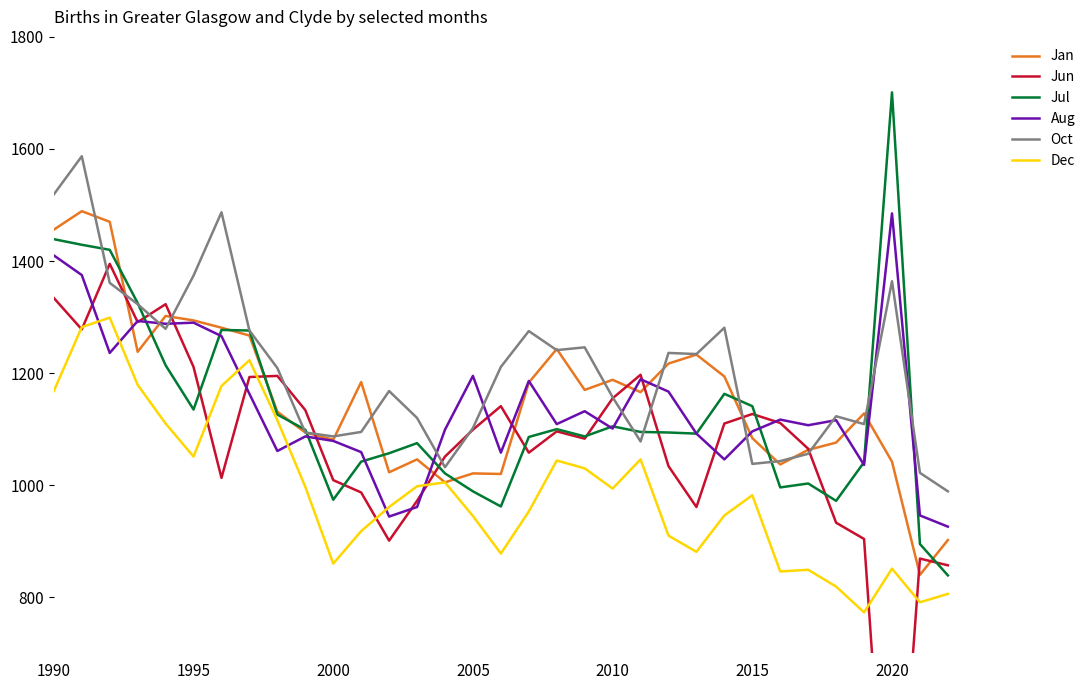

What is the approximate value of Oct at 1995, to the nearest 100?

1400